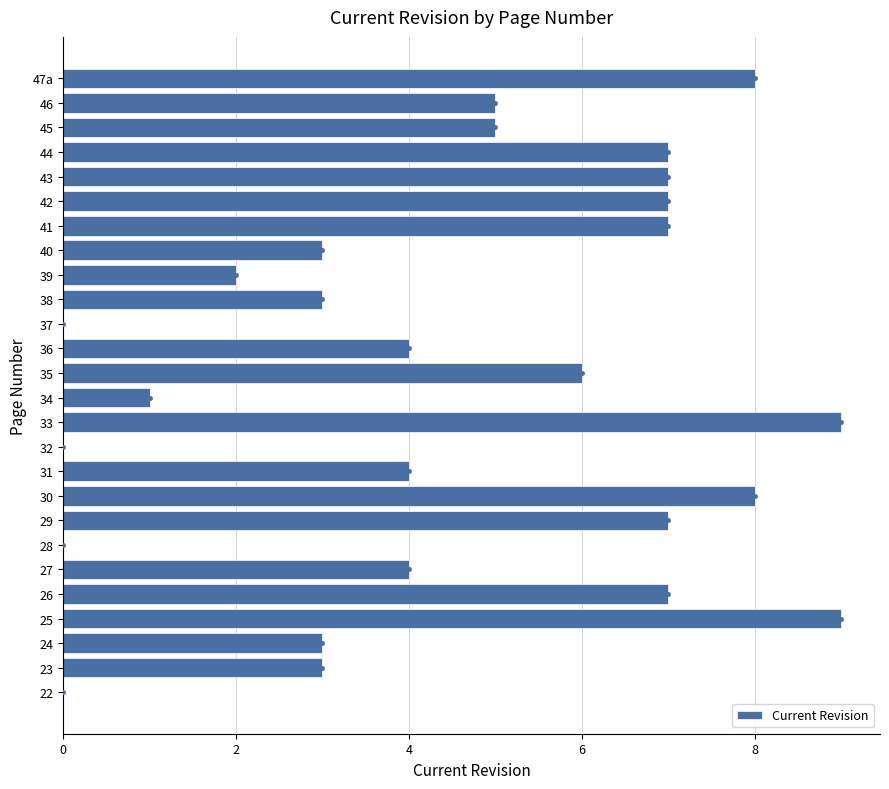

What is the sum of the values at 27 and 40?

7